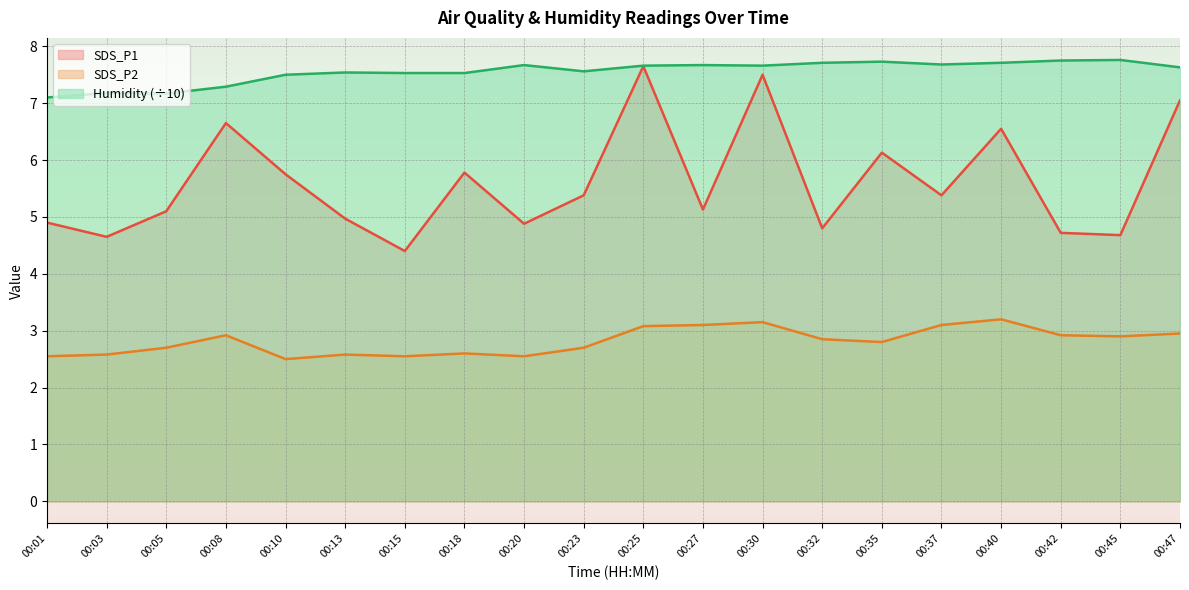

Rank the categories by Humidity value from lowest to highest.

00:01, 00:05, 00:03, 00:08, 00:10, 00:15, 00:18, 00:13, 00:23, 00:47, 00:25, 00:30, 00:20, 00:27, 00:37, 00:32, 00:40, 00:35, 00:42, 00:45